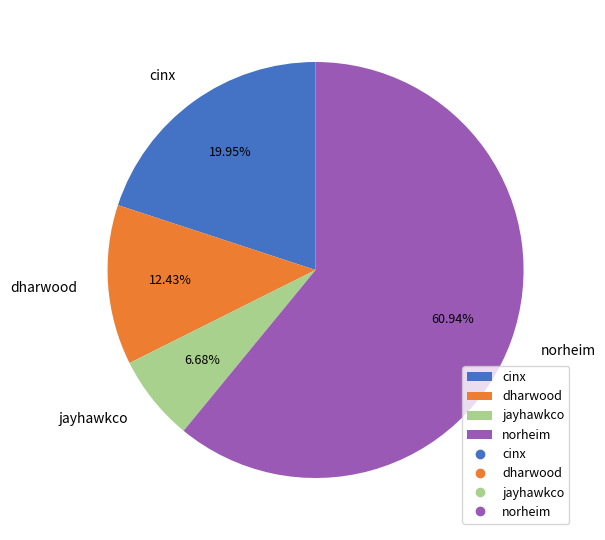

What is the majority slice?

norheim